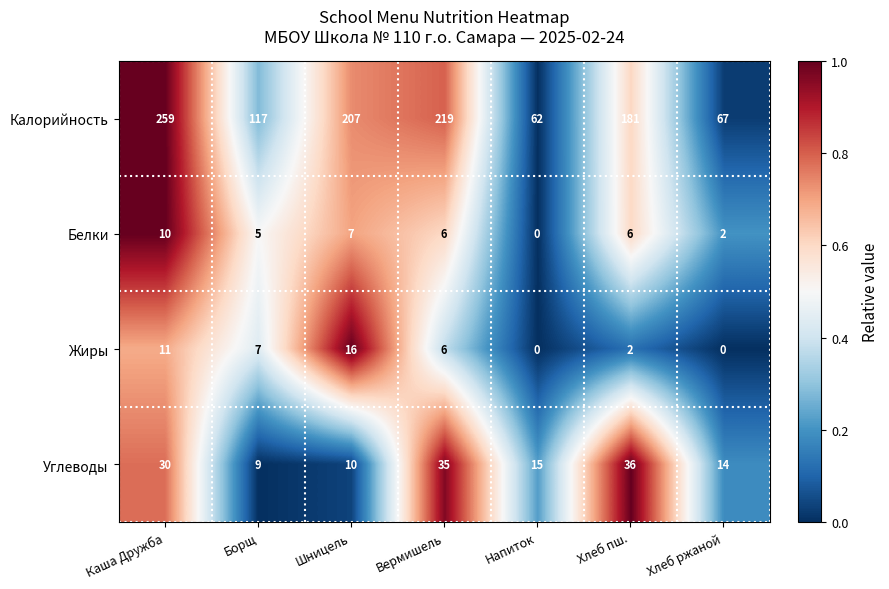

The value of Калорийность at Борщ is 176. True or false?

False